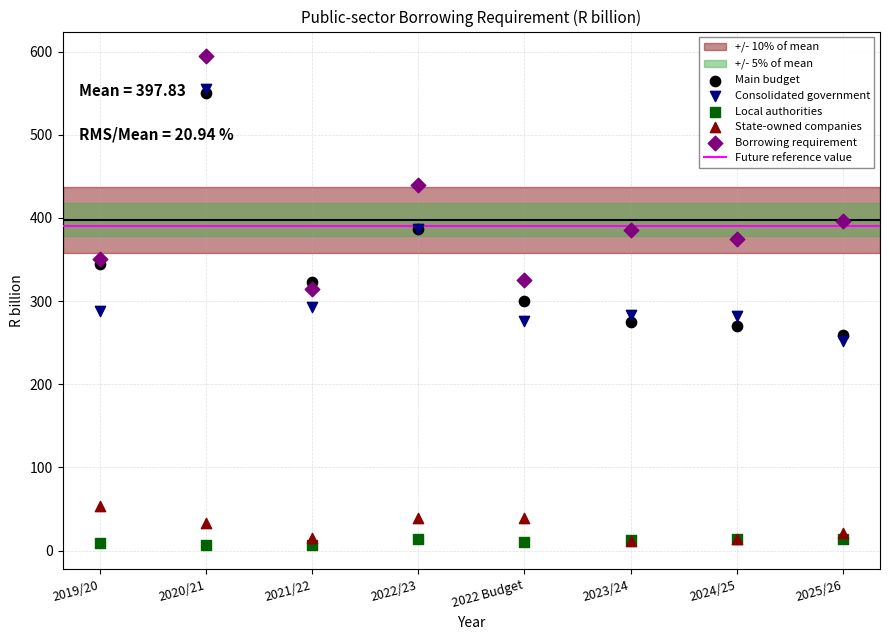

In the Main budget series, what Y value is closest to 404?

387.2